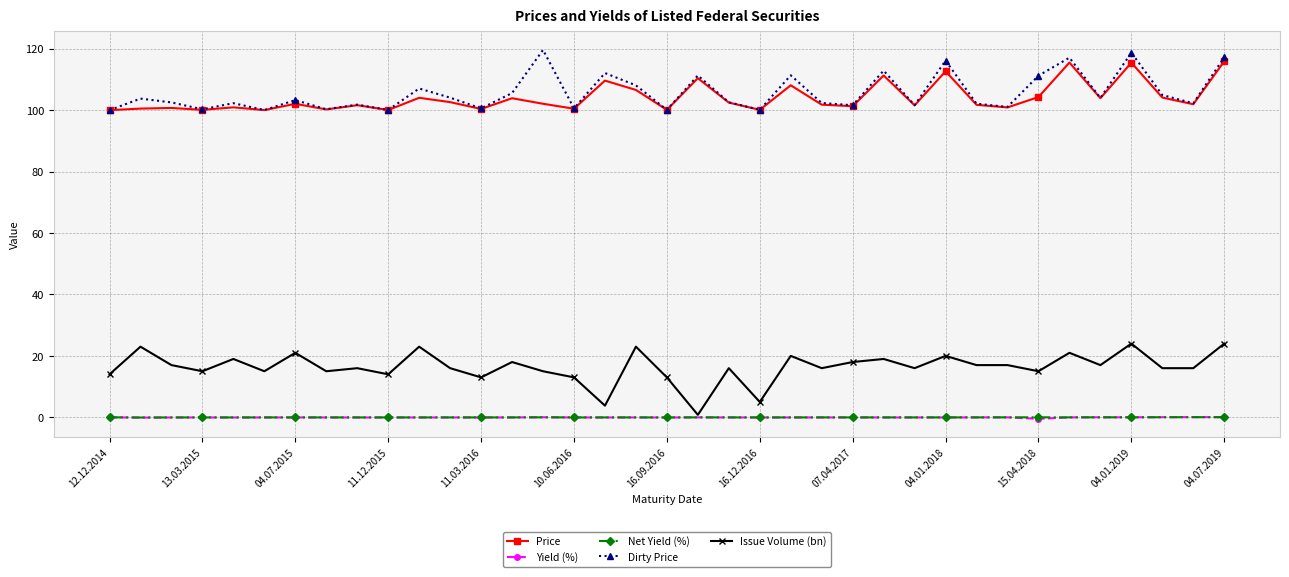

What is the value of the Price point at the 27th from the left?

101.6